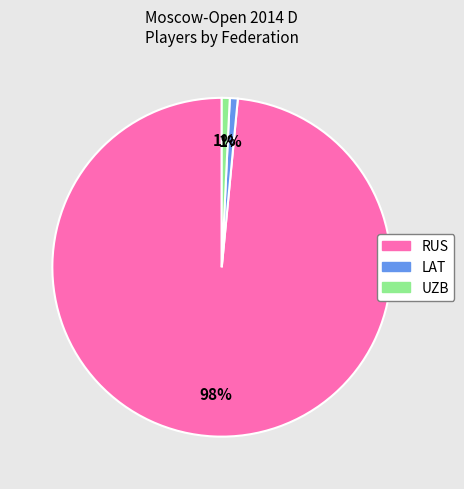

What percentage is the LAT slice, to the nearest percent?

1%